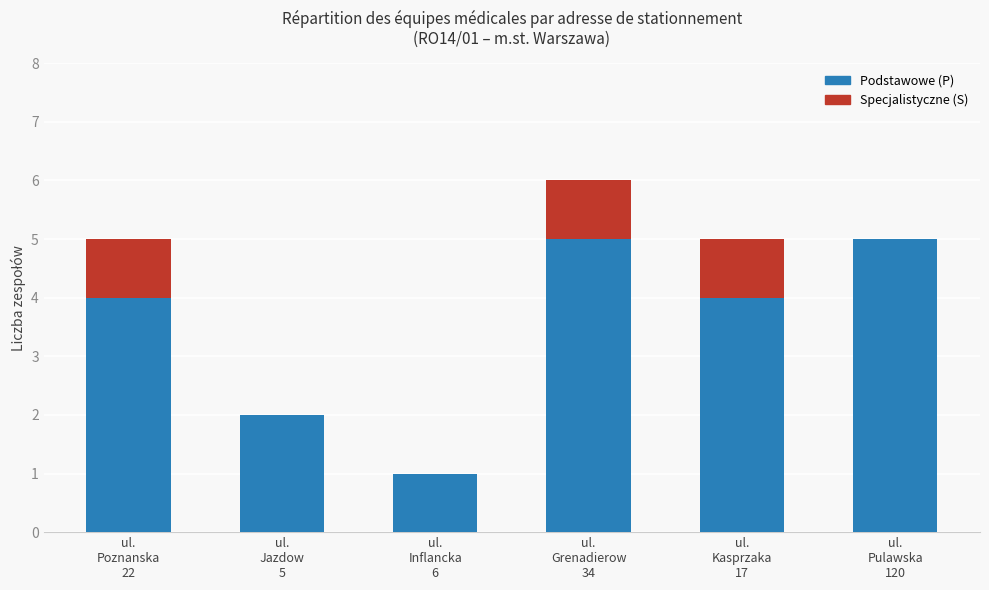

What is the label of the 2nd bar from the right?

ul.
Kasprzaka
17